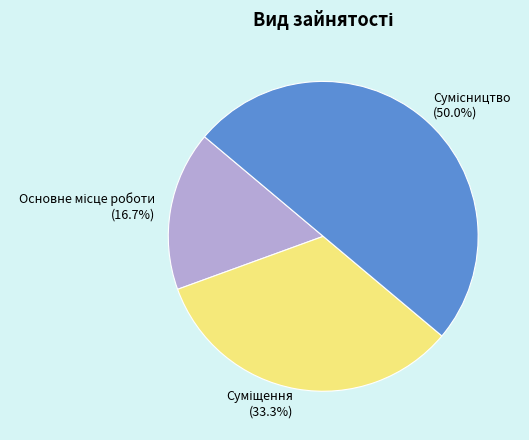

What is the ratio of the value at Сумісництво to the value at Суміщення?

1.5